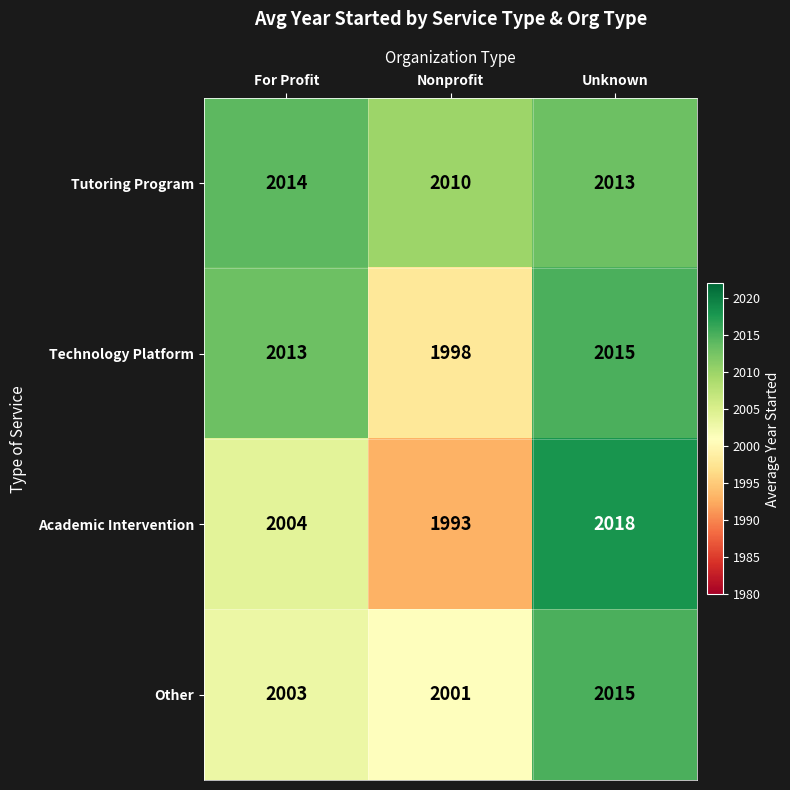

What is the greatest value displayed?

2018